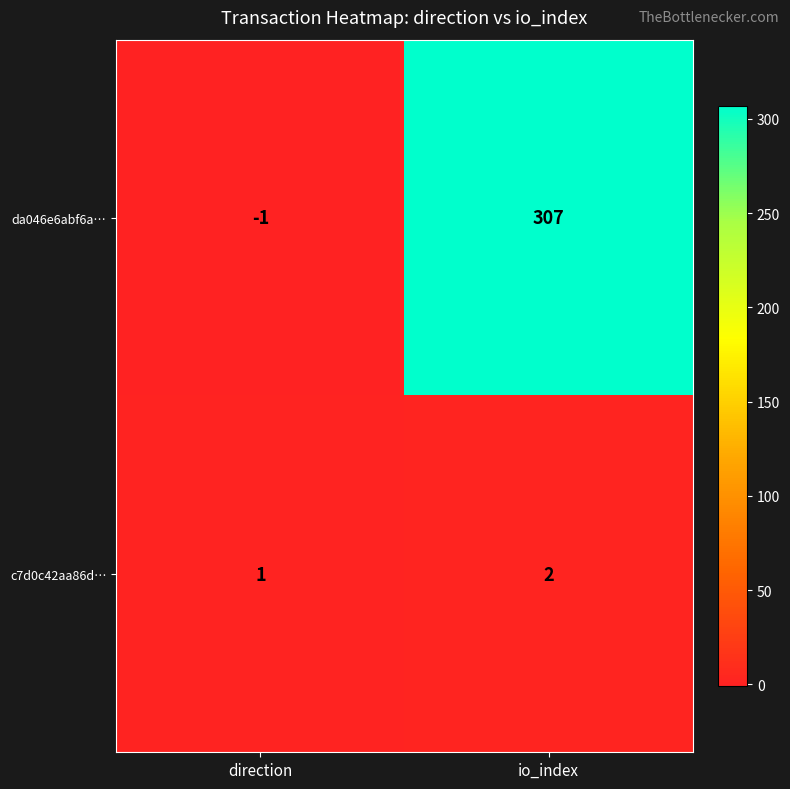

How many categories are shown in the chart?

2